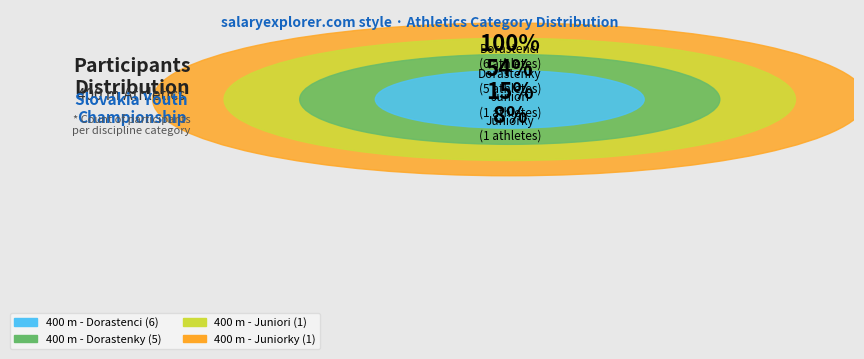

Which has a higher value, 400 m - Dorastenky or 400 m - Dorastenci?

400 m - Dorastenci